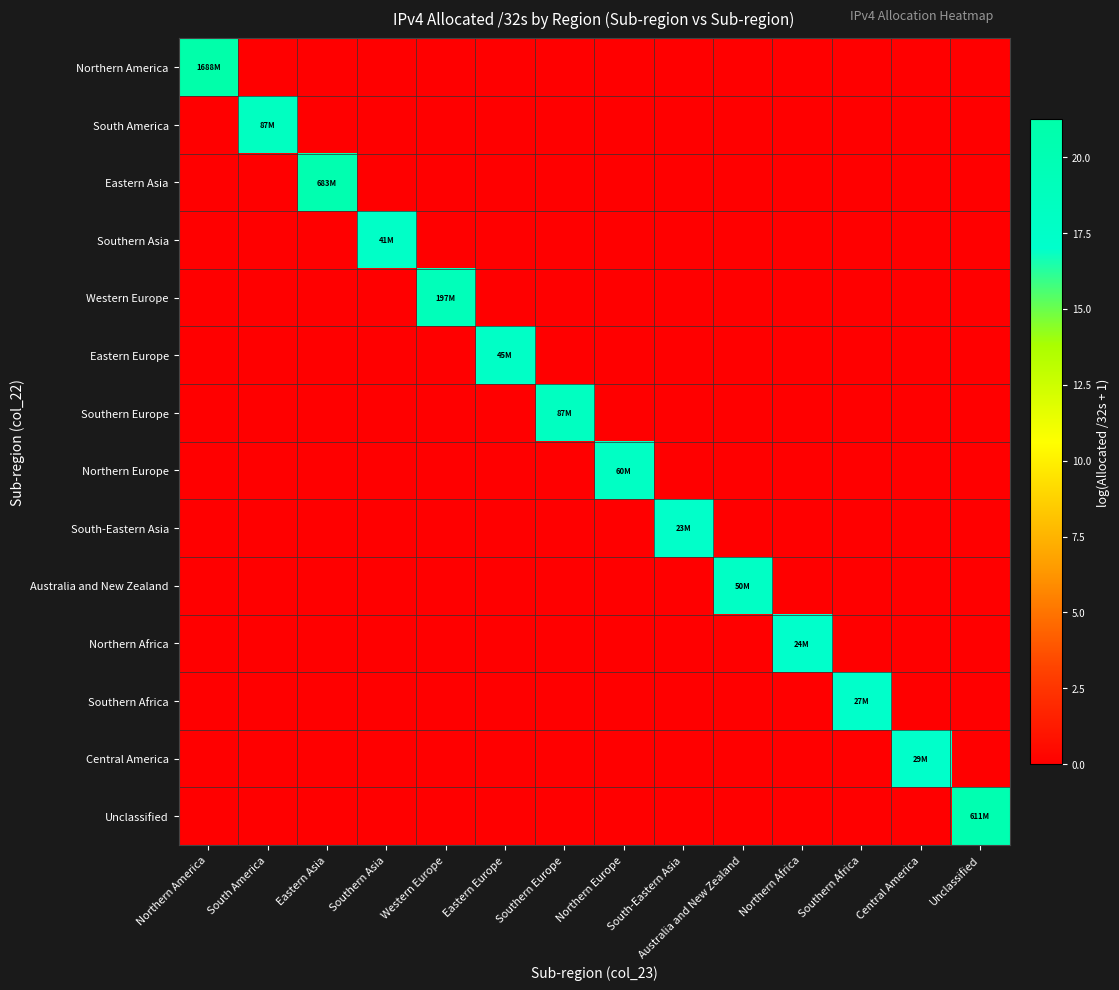

Rank the series at South America from lowest to highest value.

Northern America, Eastern Asia, Southern Asia, Western Europe, Eastern Europe, Southern Europe, Northern Europe, South-Eastern Asia, Australia and New Zealand, Northern Africa, Southern Africa, Central America, Unclassified, South America